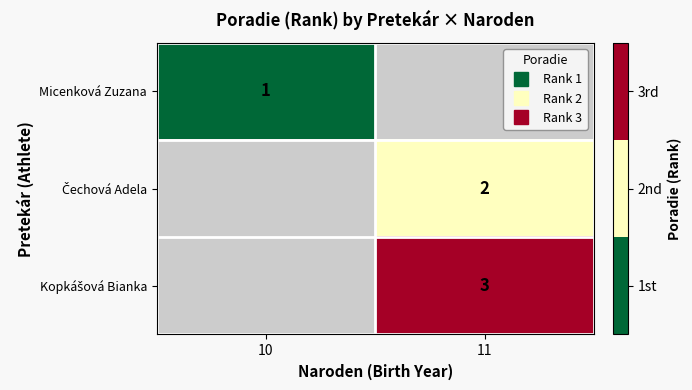

Which has a higher value, 10 or 11?

10